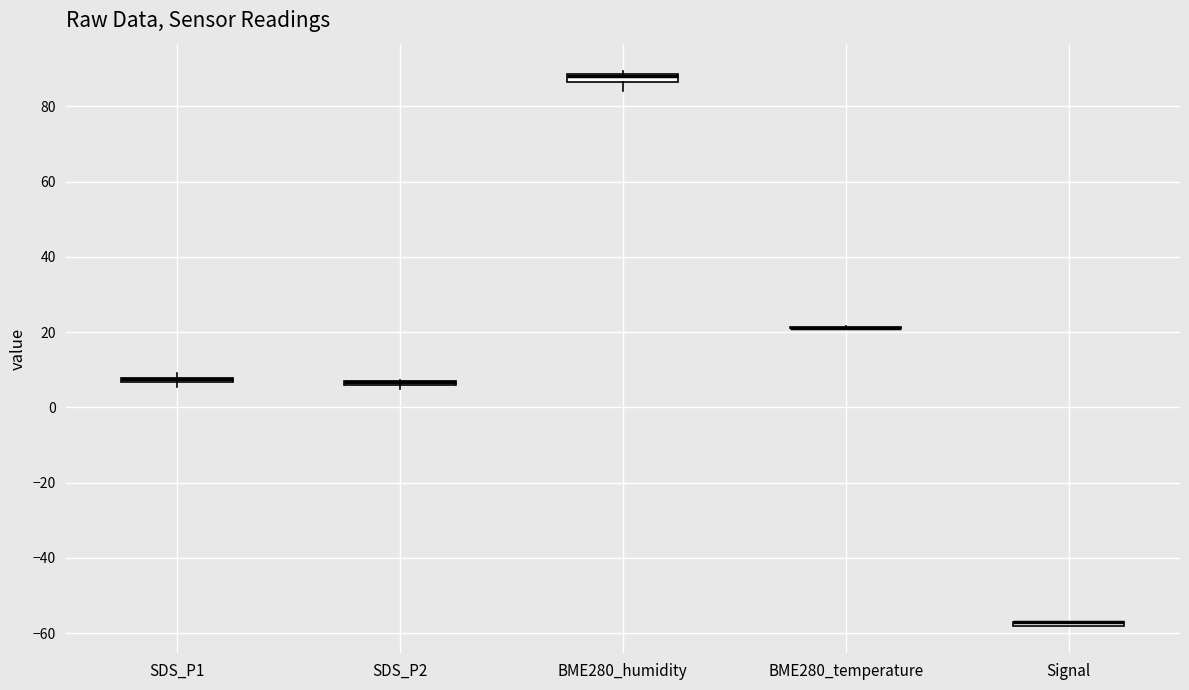

Where is the lower edge of the box for Signal on the y-axis? The values are not printed on the chart, so give them approximately, as read against the axis.

-58